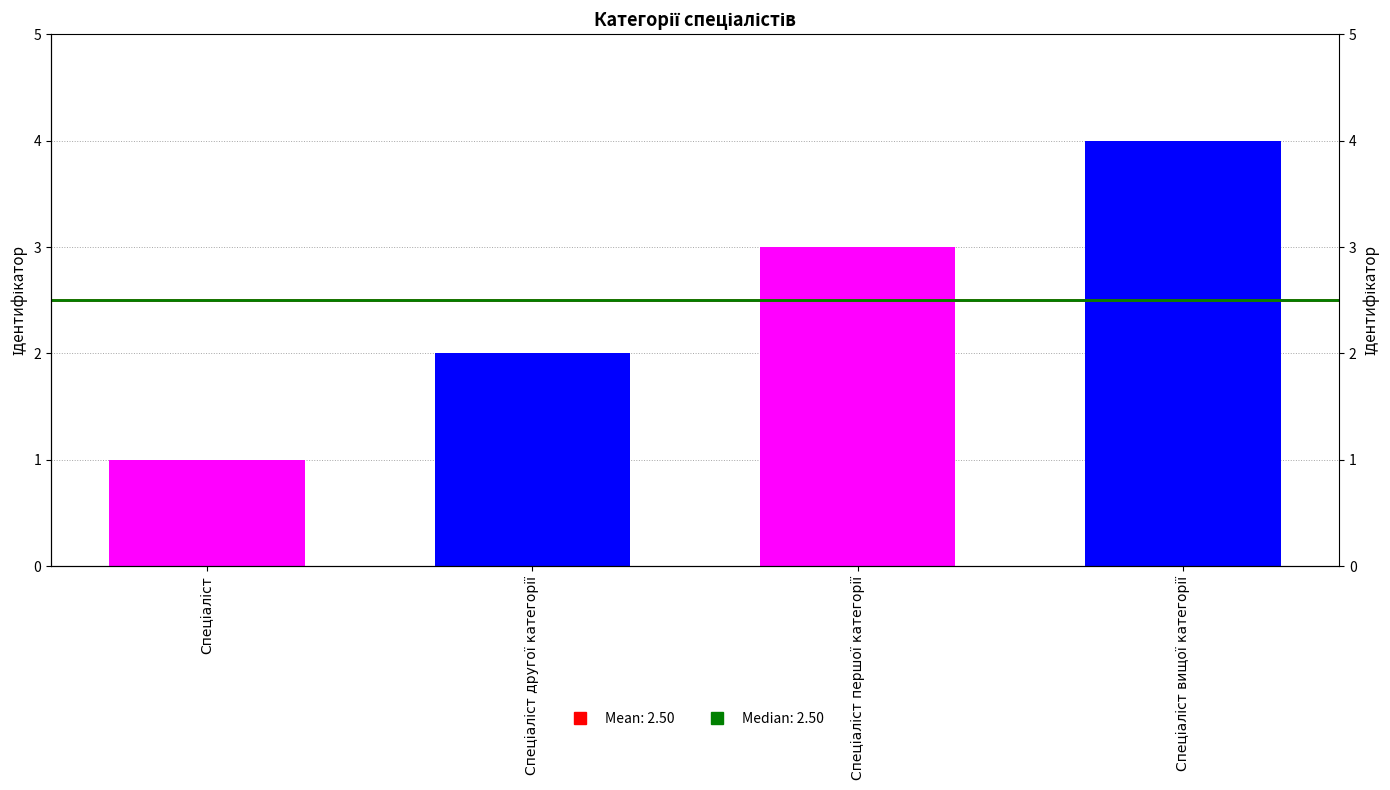

Which label corresponds to the smallest value in the chart?

Спеціаліст